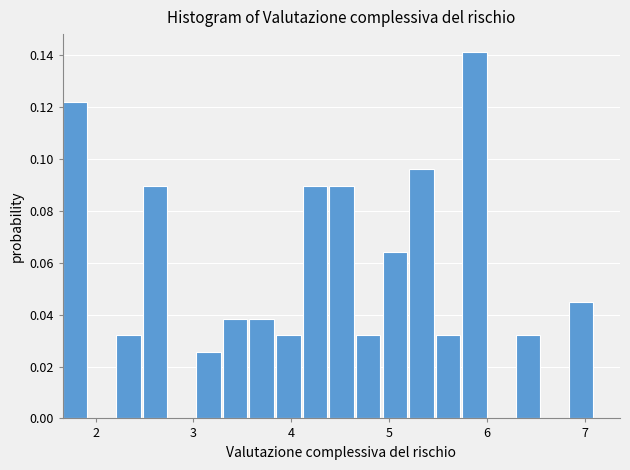

Around what value on the x-axis is the tallest bar? Give the approximate position of its centre, as read against the axis.

5.9